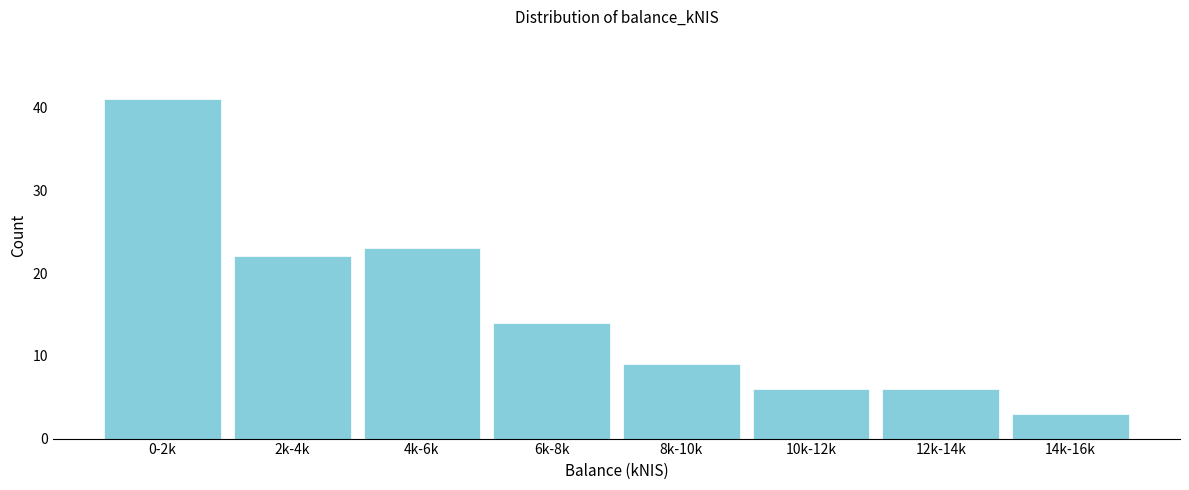

Reading left to right, what are all the values shown in this chart?

41	22	23	14	9	6	6	3